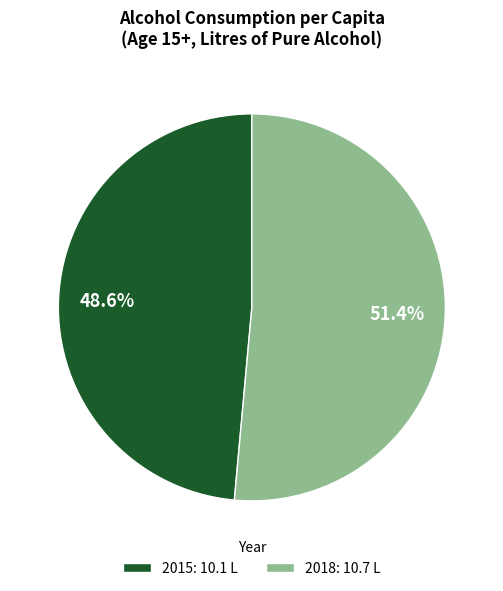

Between 2018 and 2015, which is larger?

2018